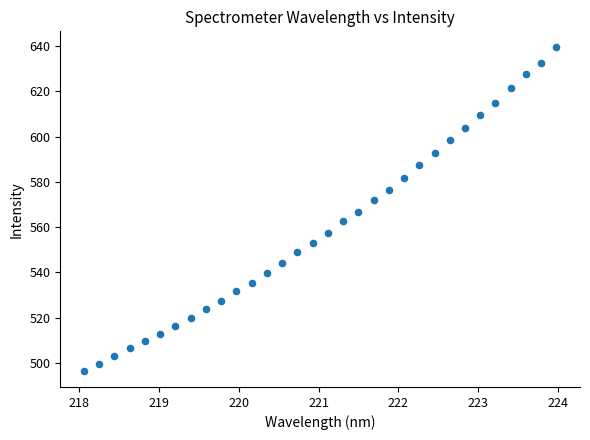

What is the range of X values (max minus min)?

5.9